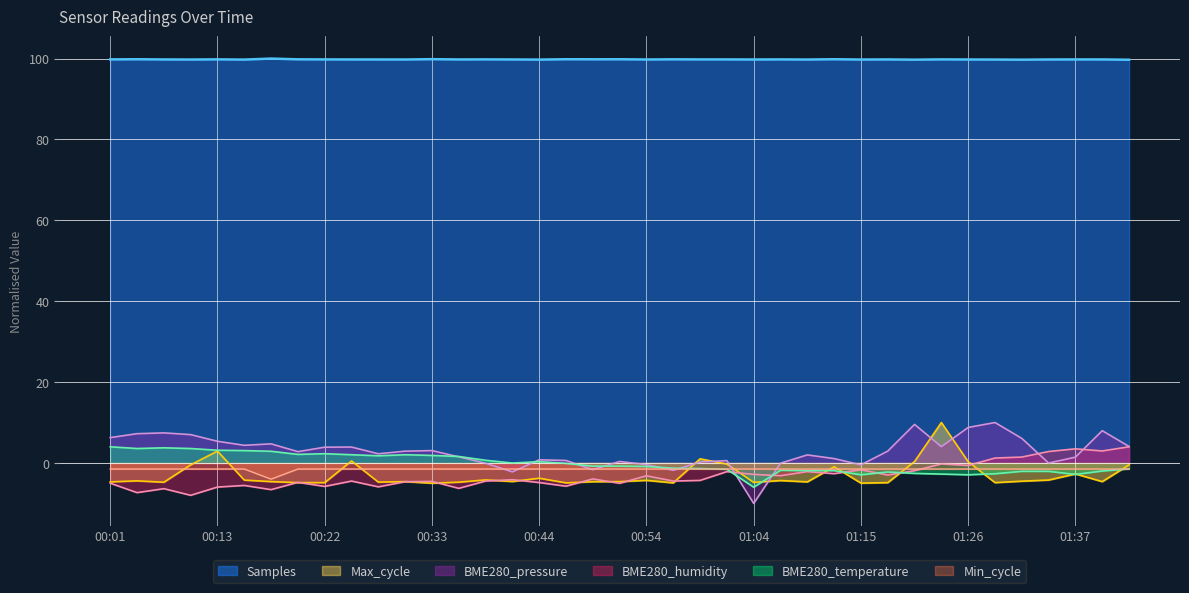

At which label does Samples reach its minimum?

01:42